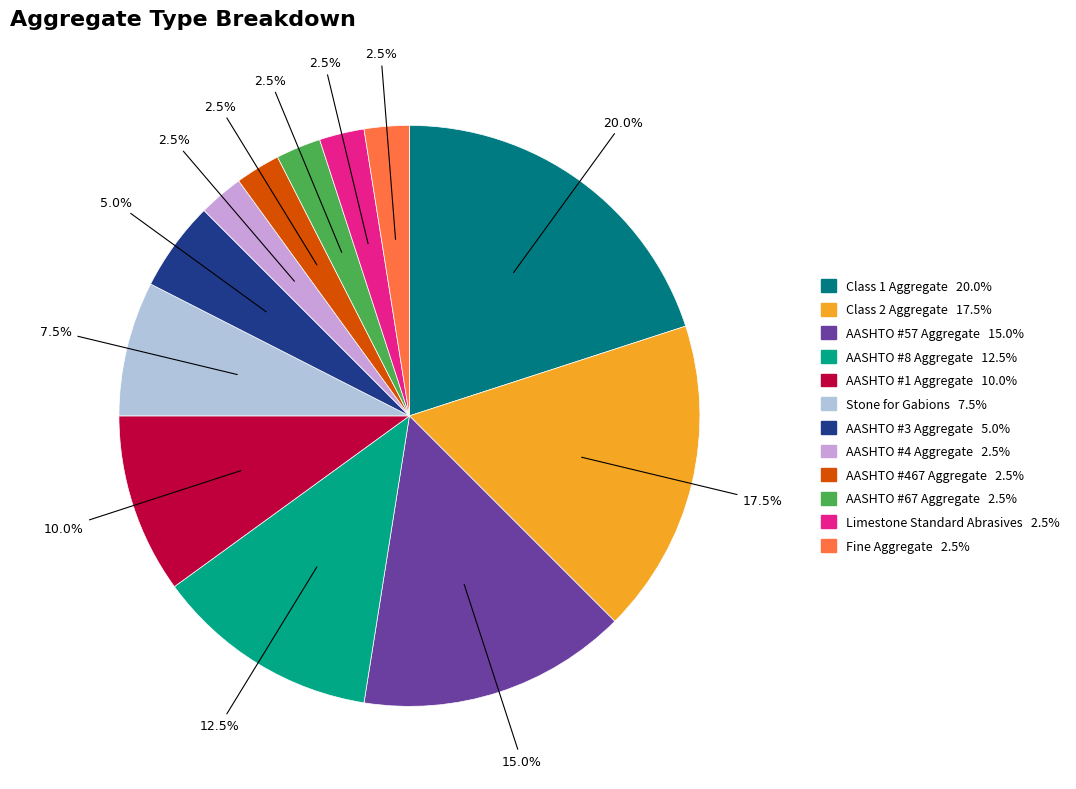

Does any single category account for the majority?

No